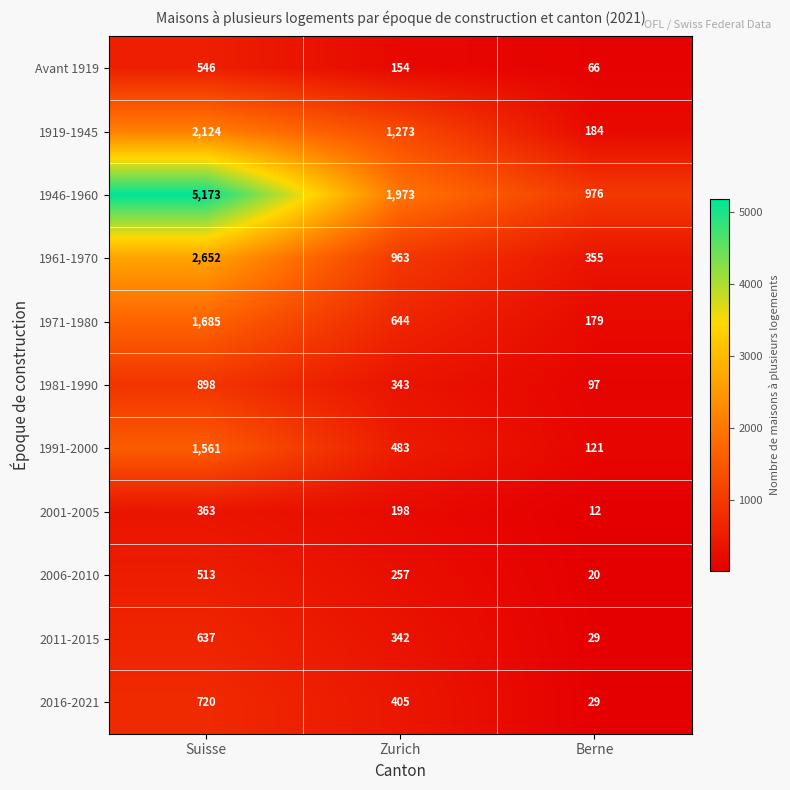

How many categories are shown in the chart?

3